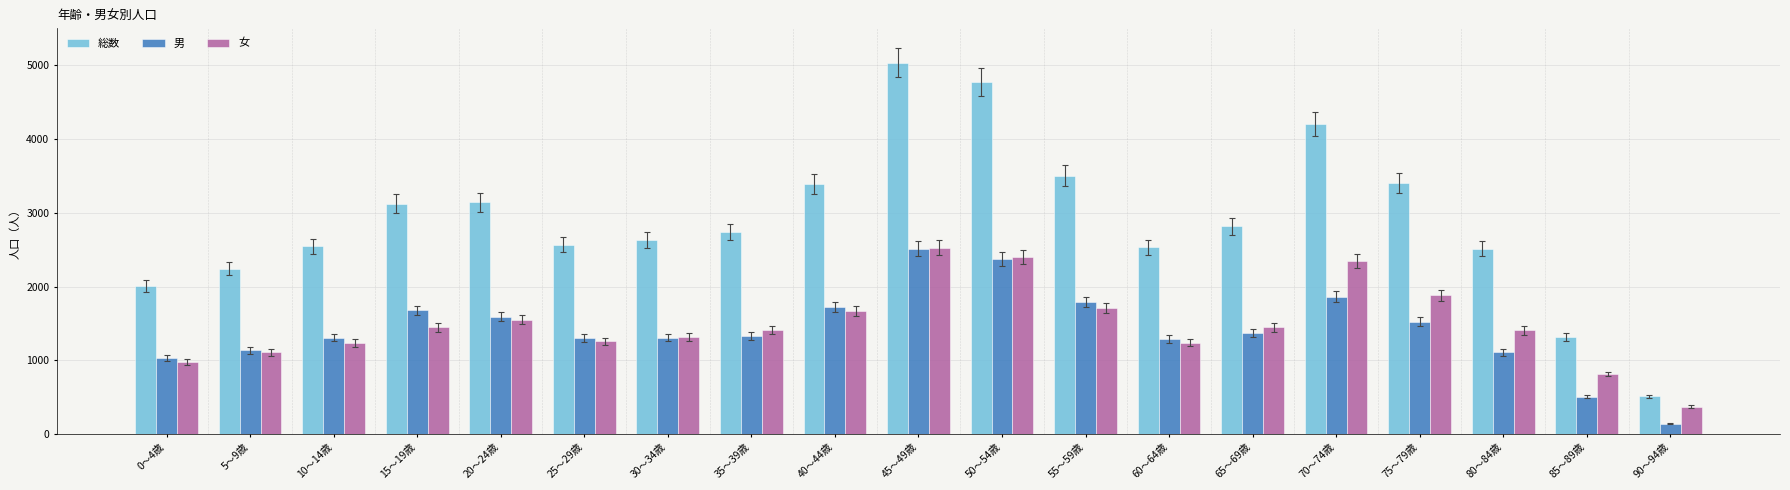

Which label corresponds to the largest value in the chart?

45～49歳